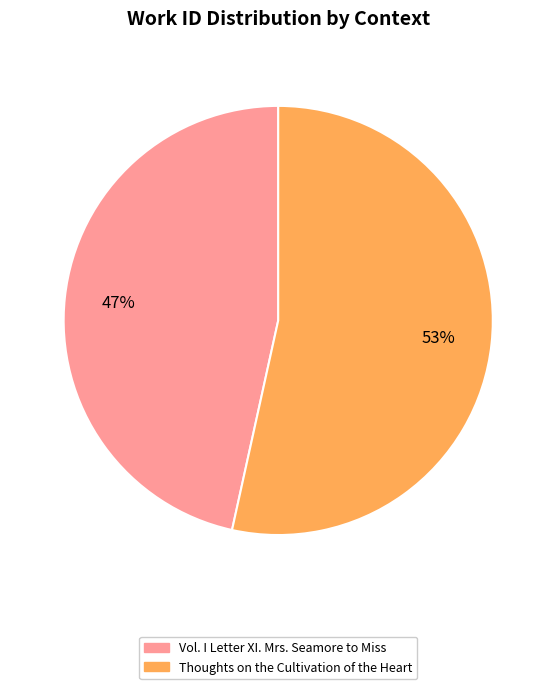

Which has a higher value, Vol. I Letter XI. Mrs. Seamore to Miss or Thoughts on the Cultivation of the Heart?

Thoughts on the Cultivation of the Heart